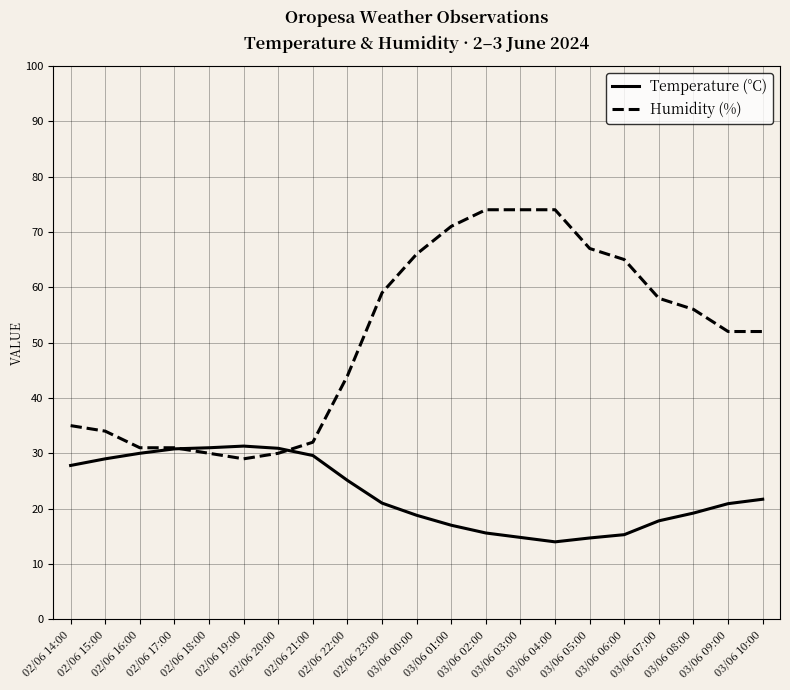

Rank the series at 03/06 03:00 from highest to lowest value.

Humidity (%), Temperature (°C)